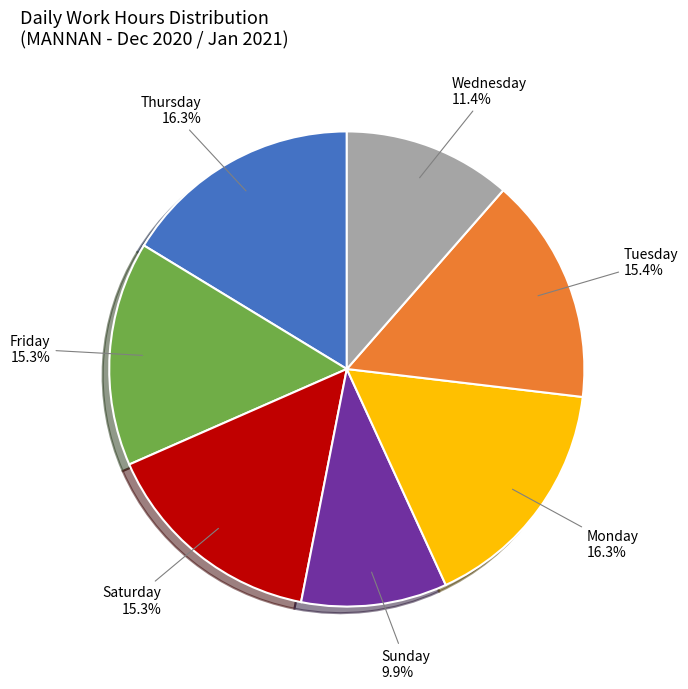

Is there a majority slice in this chart?

No